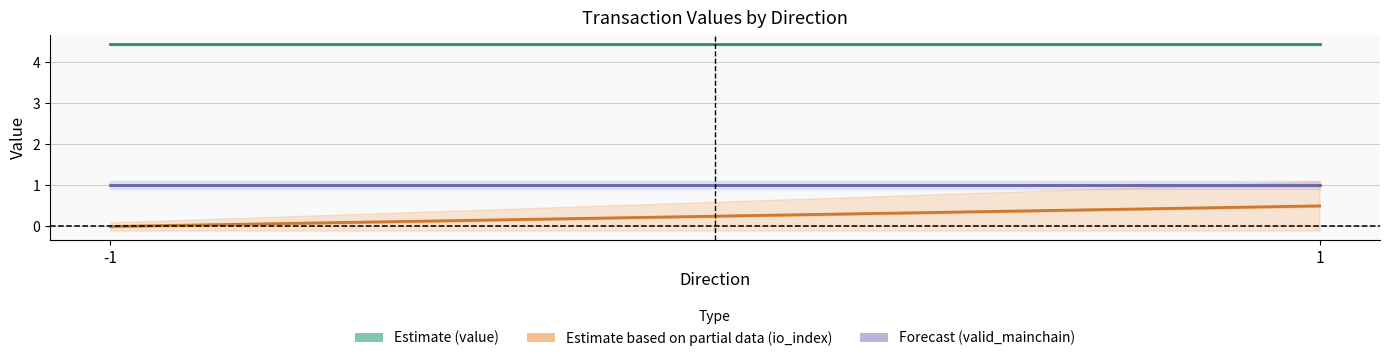

What is the difference between the maximum and minimum values in the Estimate based on partial data (io_index) series?

0.5